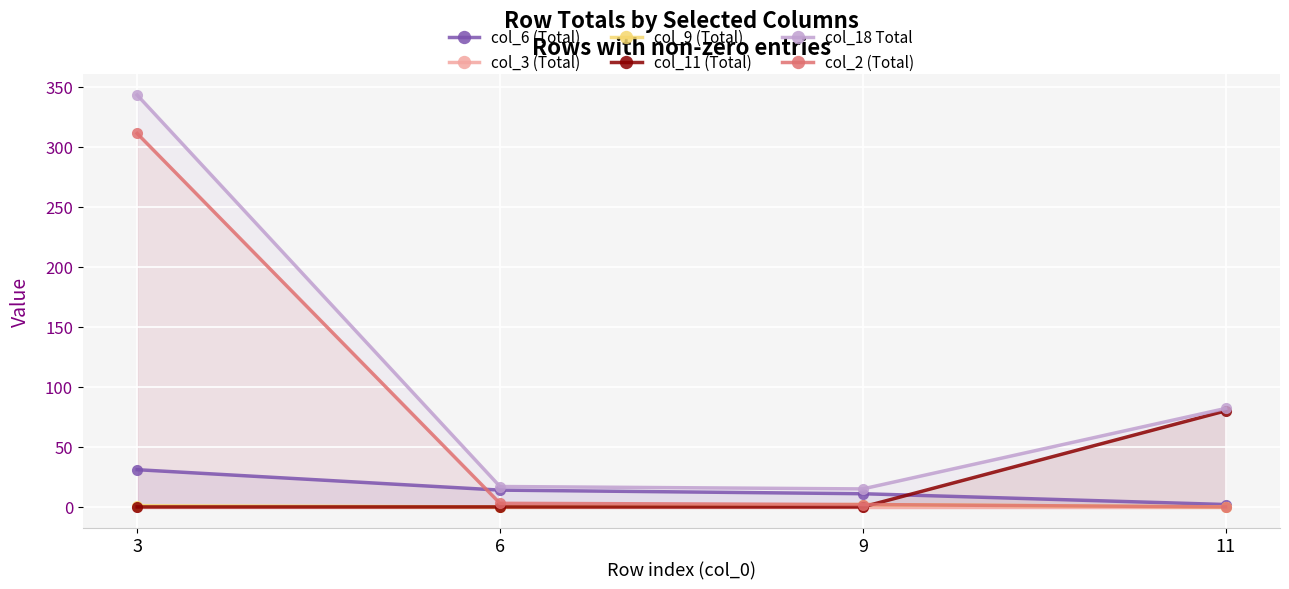

Which series changed the most between 3 and 11?

col_2 (Total)